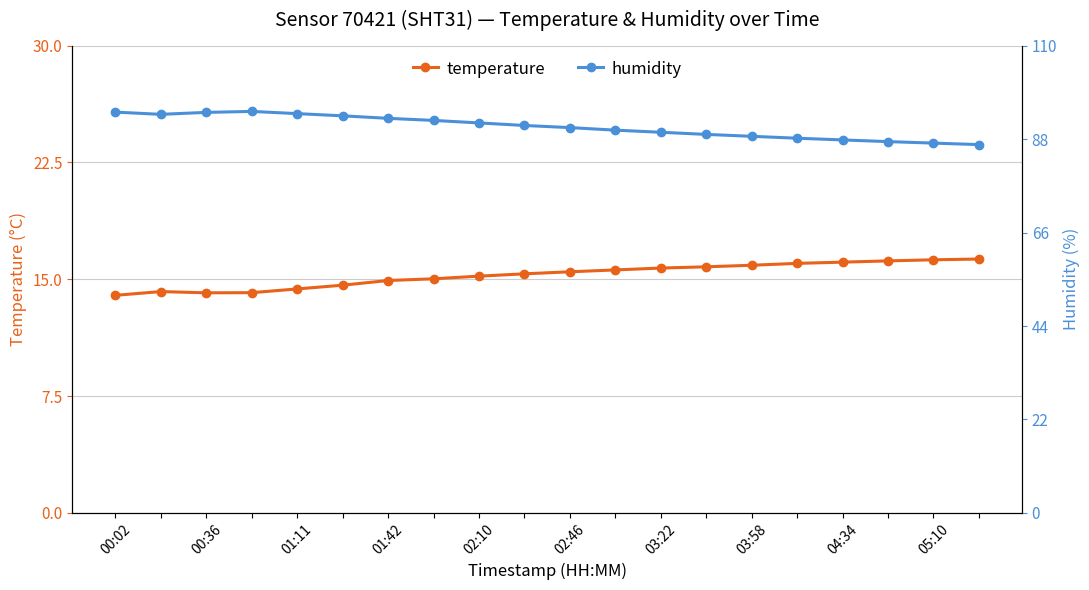

Which series has the widest spread of values?

humidity